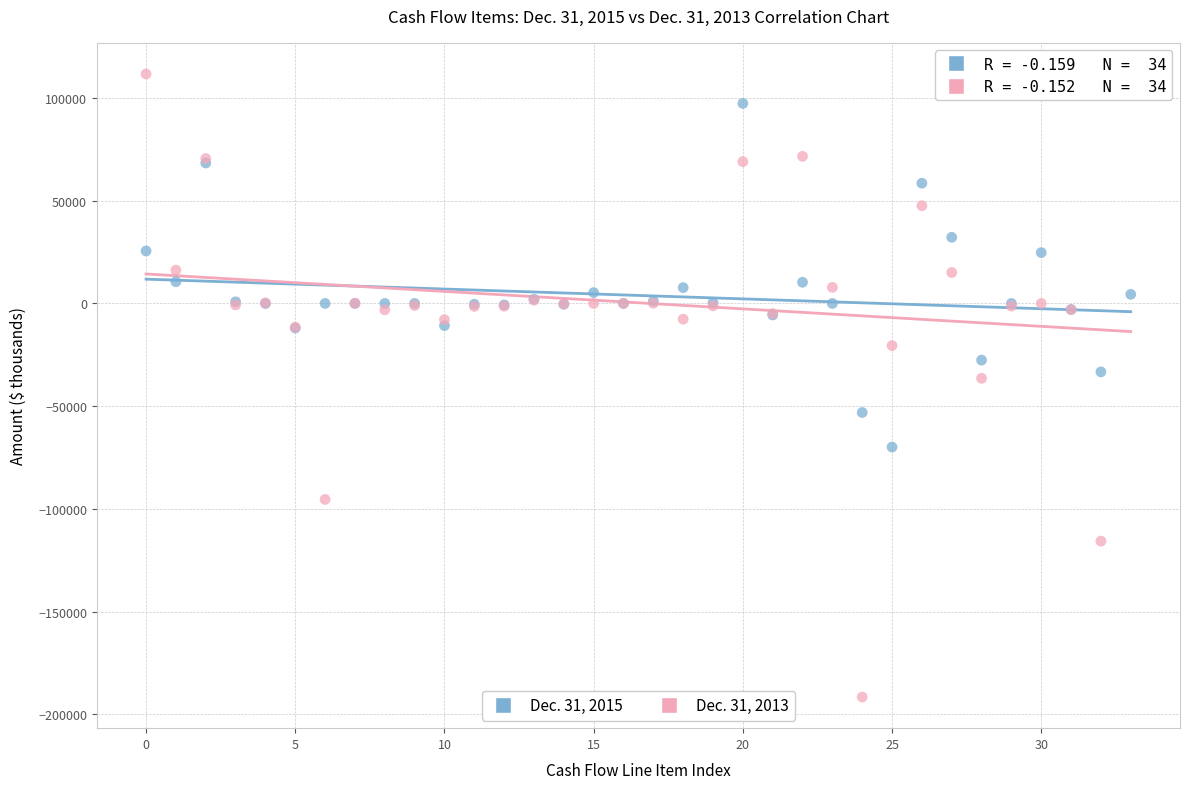

Which series has the largest Y range (max minus min)?

Dec. 31, 2013